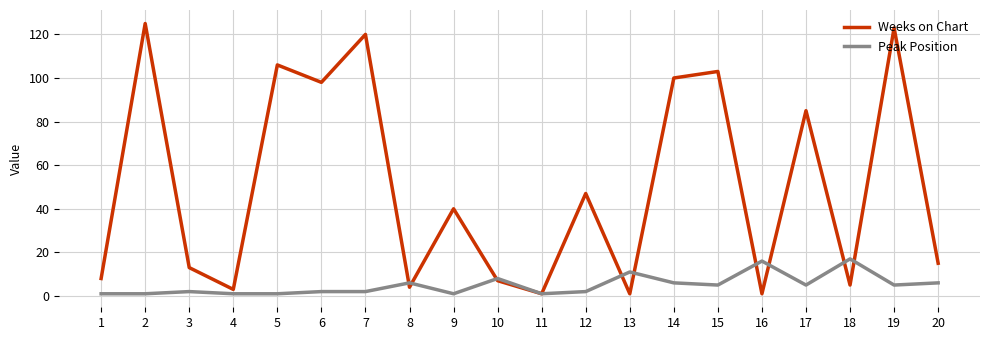

Is the value of Peak Position at 7 greater than the value of Weeks on Chart at 10?

No